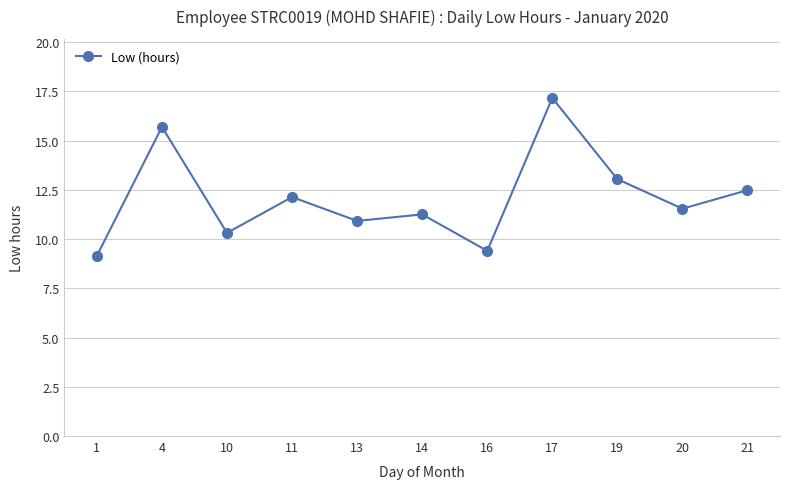

What is the smallest value displayed?

9.2